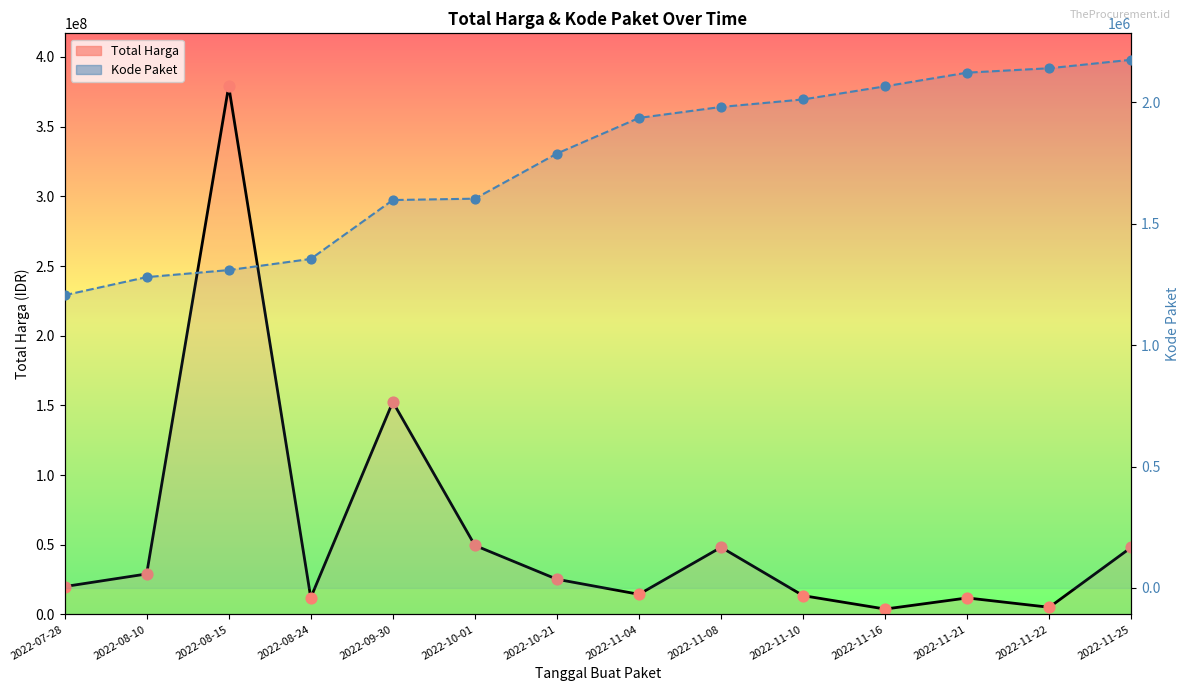

What are all the series names shown in the legend?

Total Harga, Kode Paket